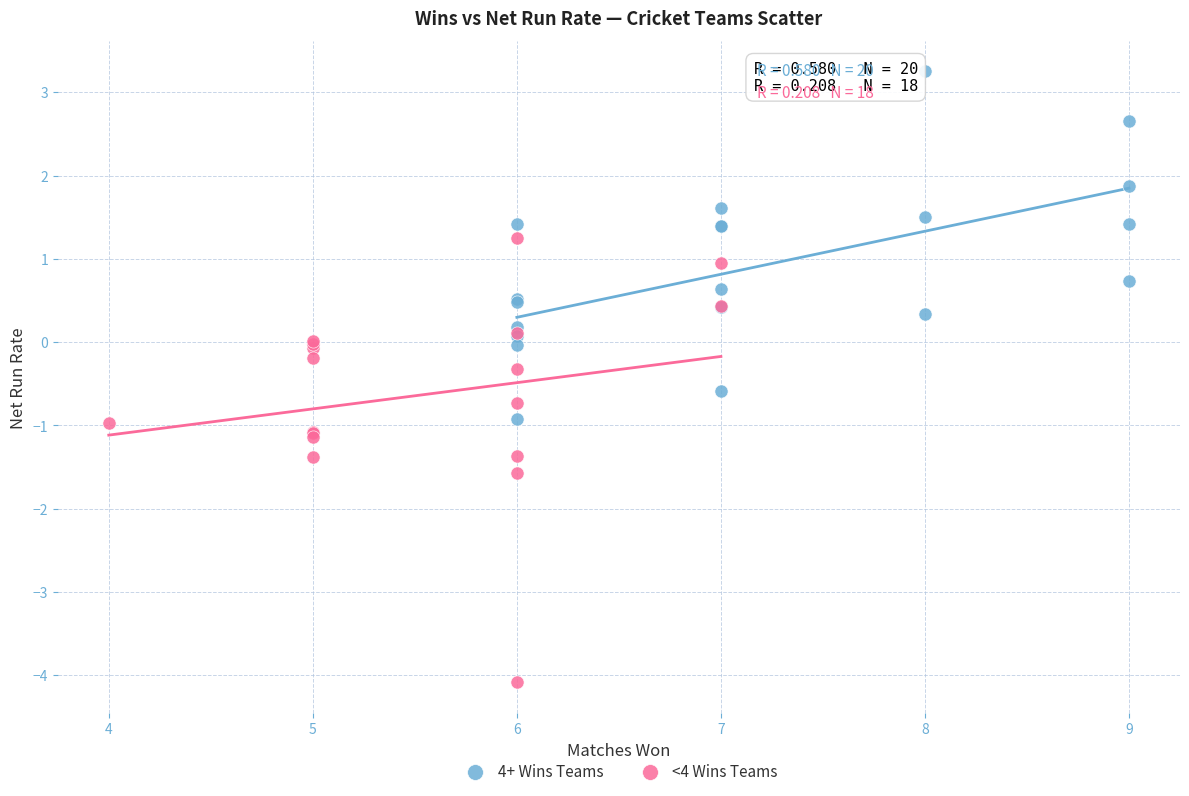

Which series contains the highest Y value?

4+ Wins Teams